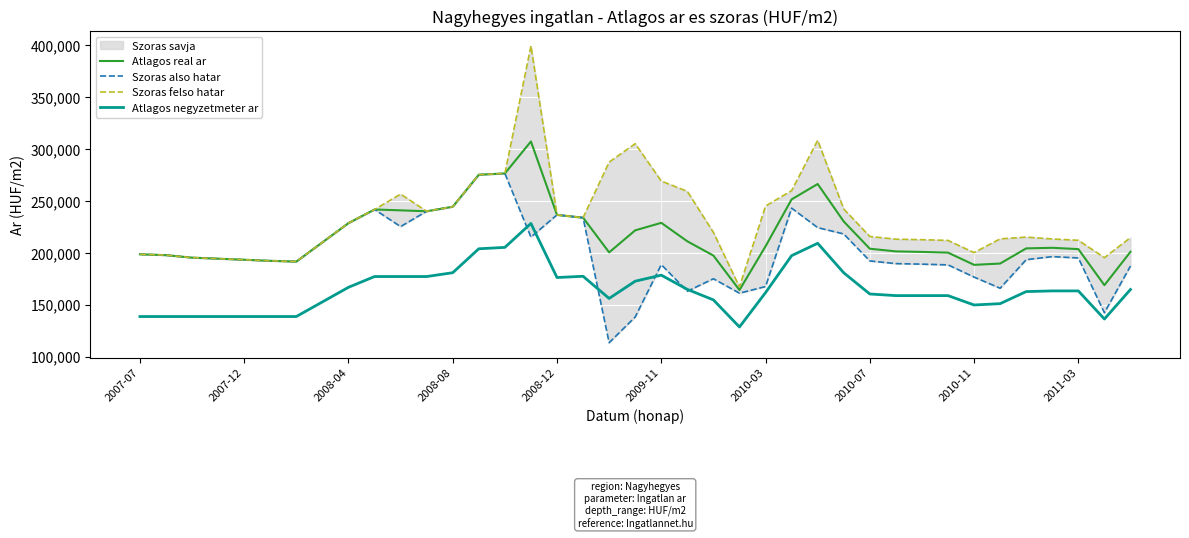

True or false: Atlagos real ar and Atlagos negyzetmeter ar cross at least once.

False